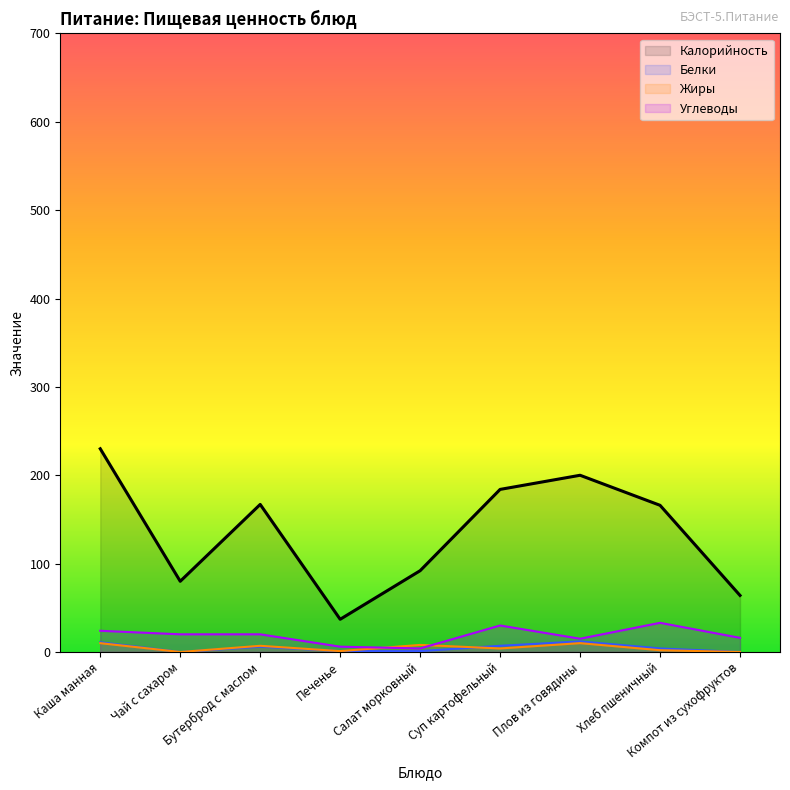

How many data points in Калорийность are less than 166?

4